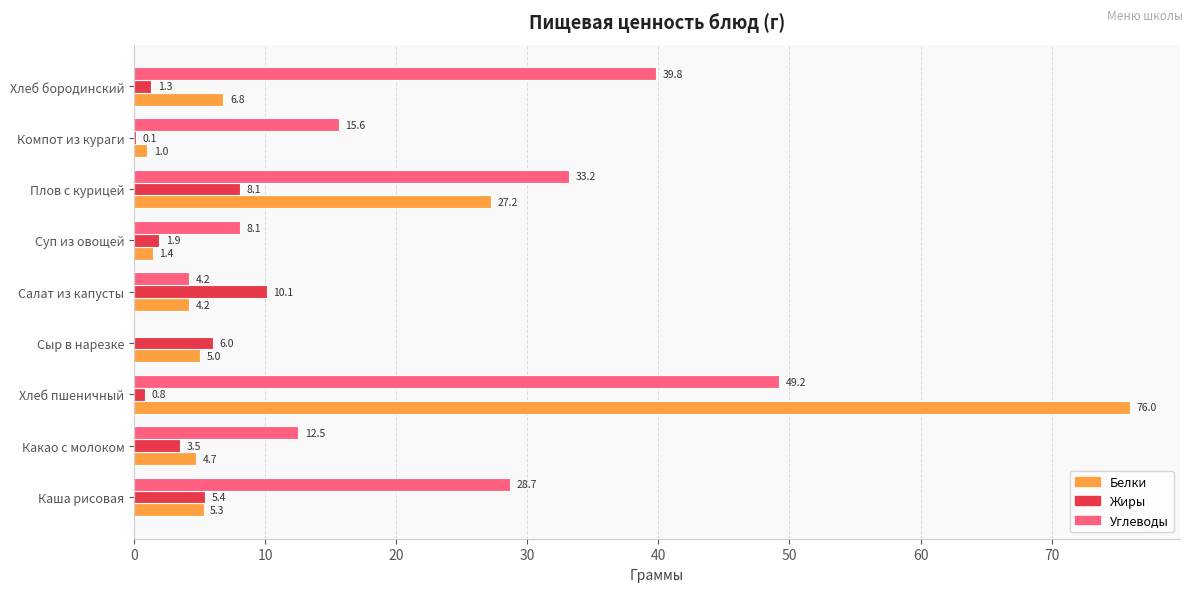

What is the sum of all Углеводы values?

191.3